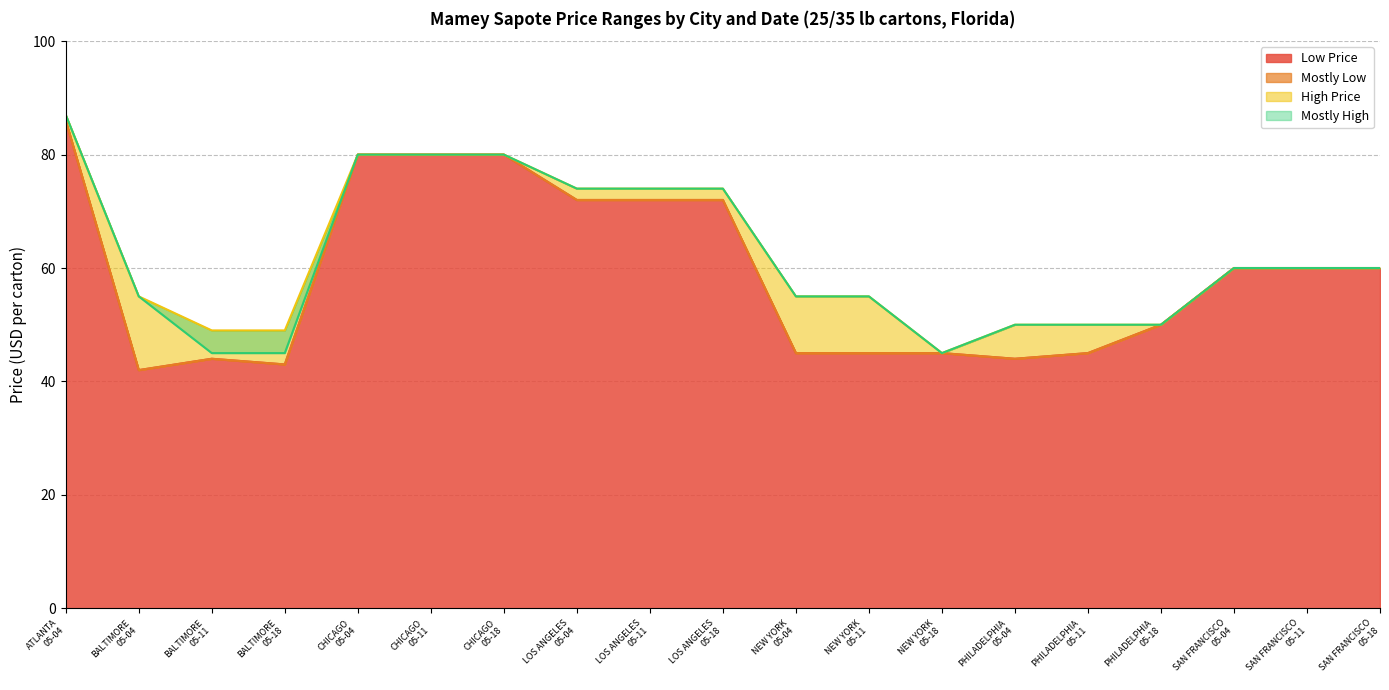

What is the average value of the Low Price series?

59